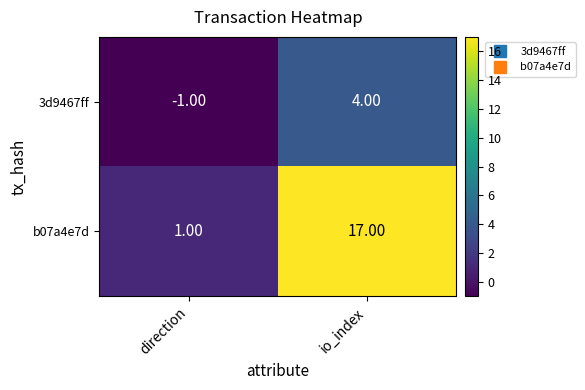

Which category has the lowest value across all series?

direction